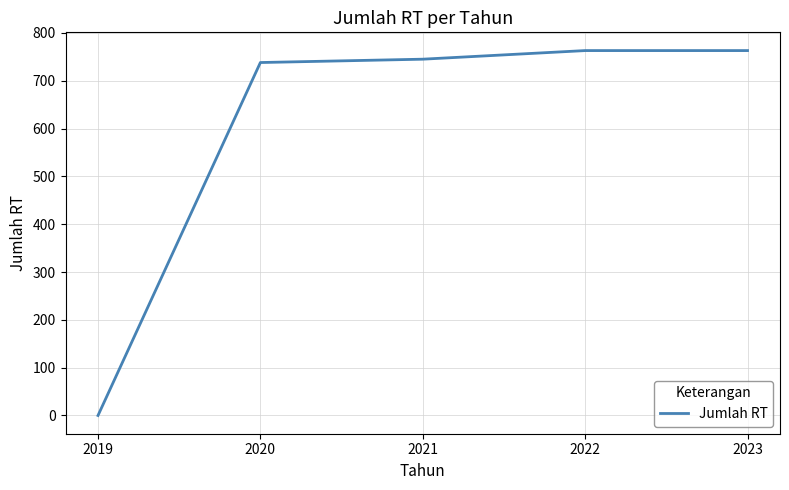

What is the maximum value shown in the chart?

763